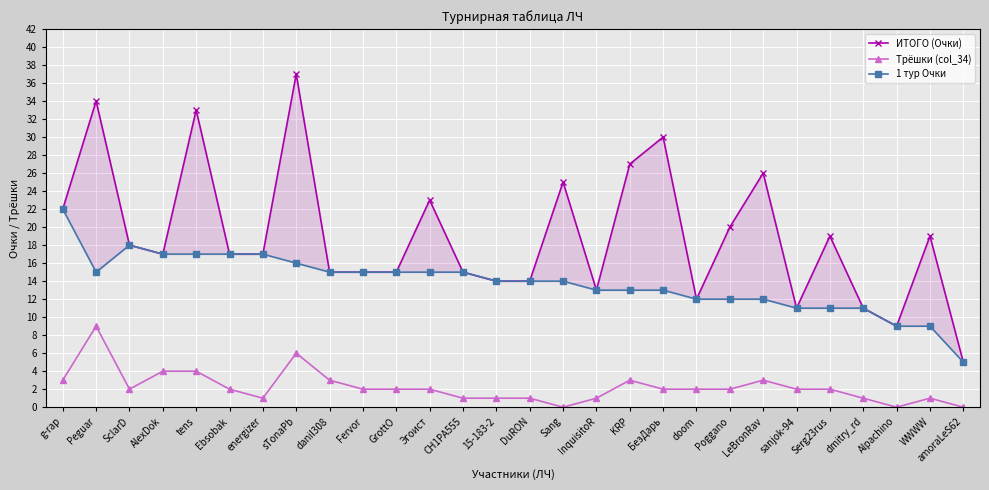

At how many categories does at least one series exceed 26?

5